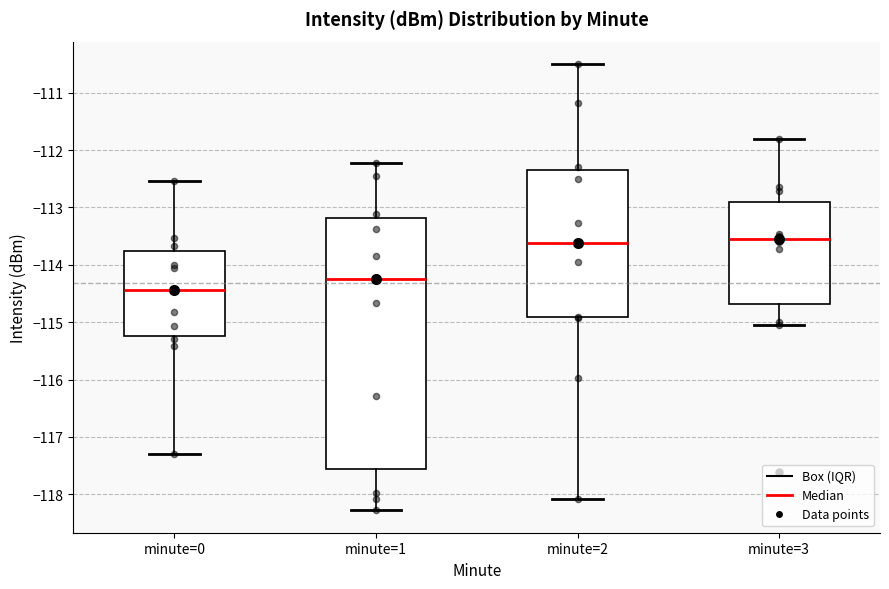

Reading left to right, transcribe this box plot: for each box, give where its median line is, the range the box spans, and where its two whiskers end, as read against the y-axis. The values are not printed on the chart, so give them approximately, as read against the axis.

minute=0: median -114.4, box -115.2 to -113.8, whiskers -117.3 to -112.5
minute=1: median -114.3, box -117.6 to -113.2, whiskers -118.3 to -112.2
minute=2: median -113.6, box -114.9 to -112.3, whiskers -118.1 to -110.5
minute=3: median -113.5, box -114.7 to -112.9, whiskers -115.0 to -111.8